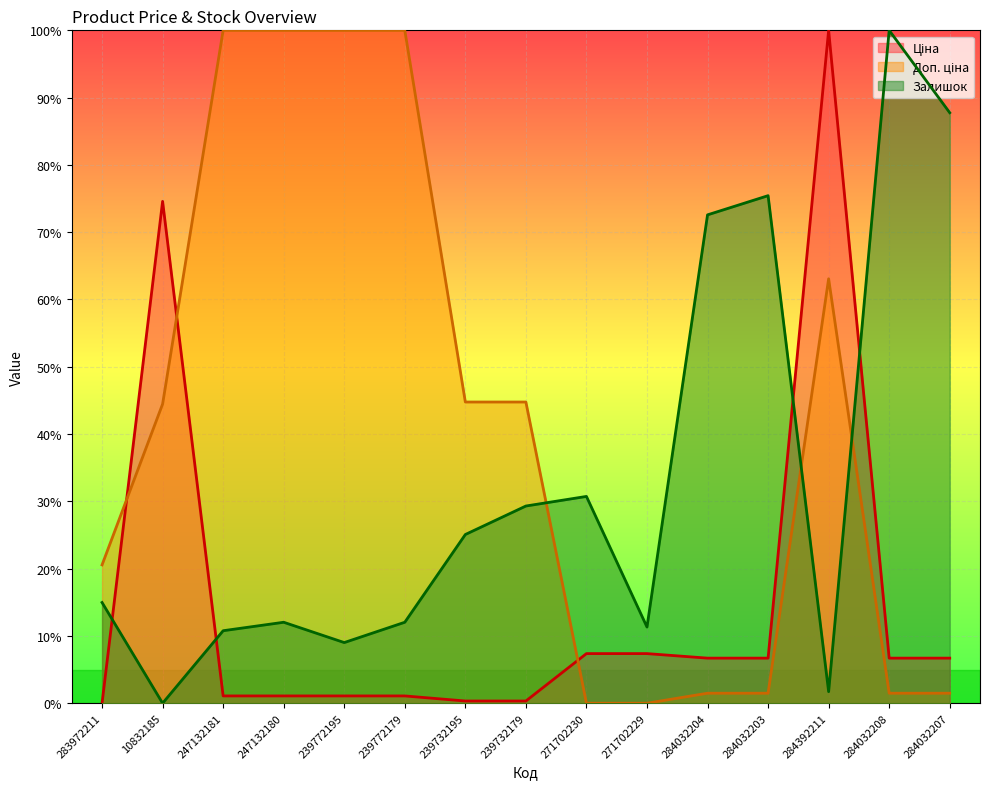

True or false: Залишок has a value of 12.9 at 239772195.

False